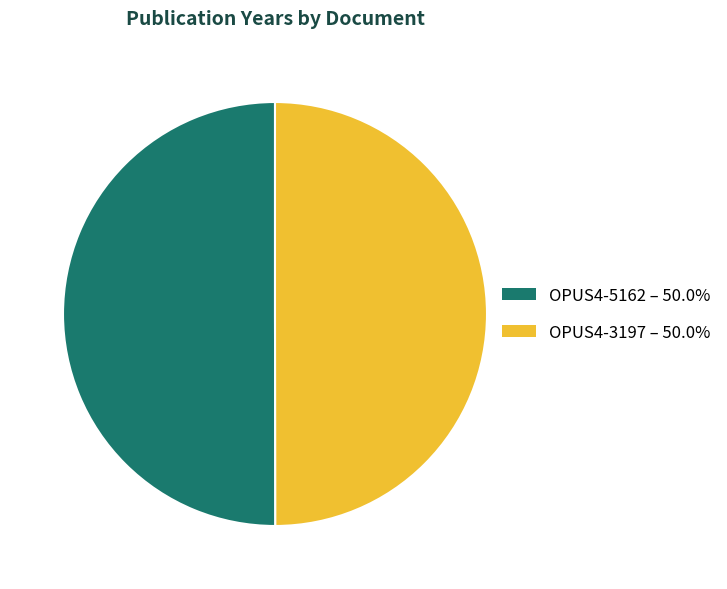

Do OPUS4-3197 – 50.0% and OPUS4-5162 – 50.0% together represent more than half of the pie?

Yes